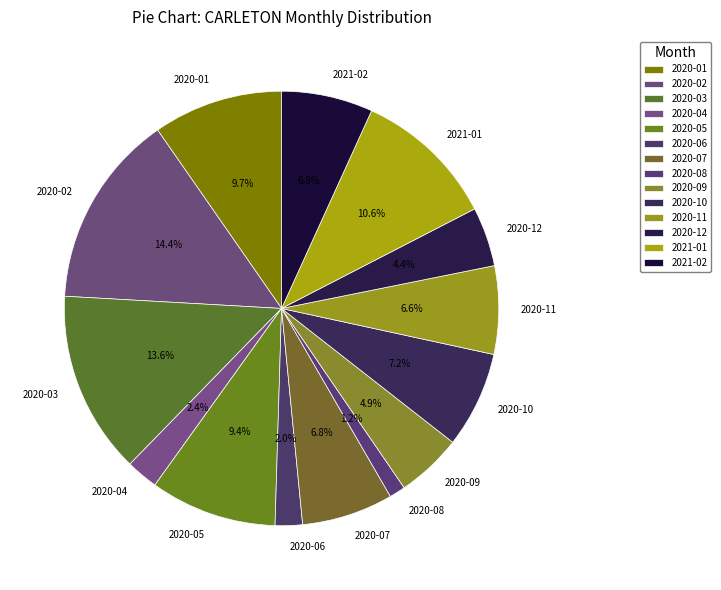

What portion of the pie excludes 2021-01?

89.4%